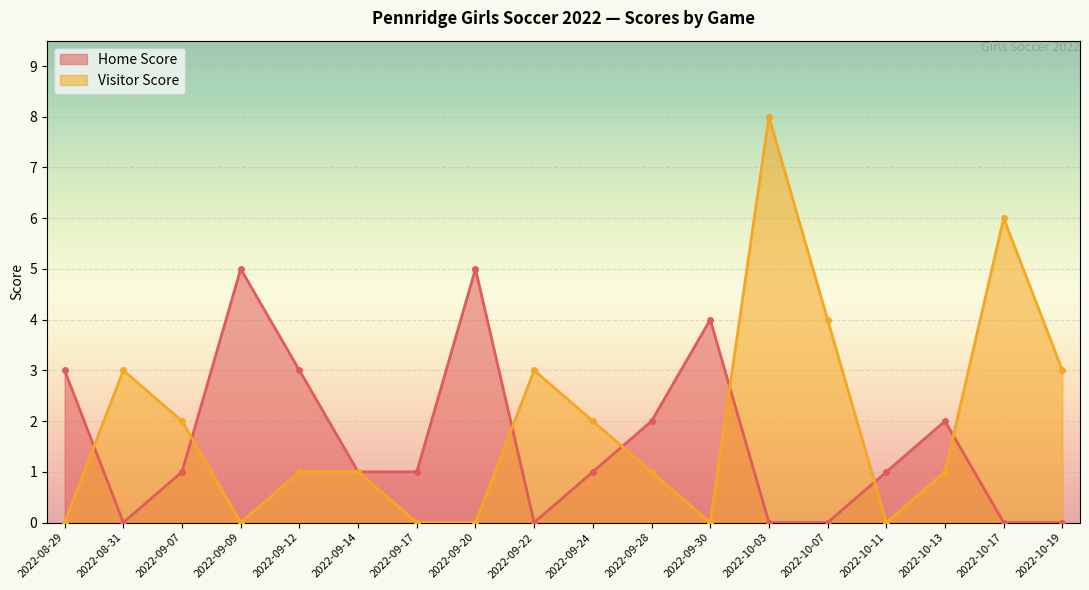

Which series has the largest range (max minus min)?

Visitor Score